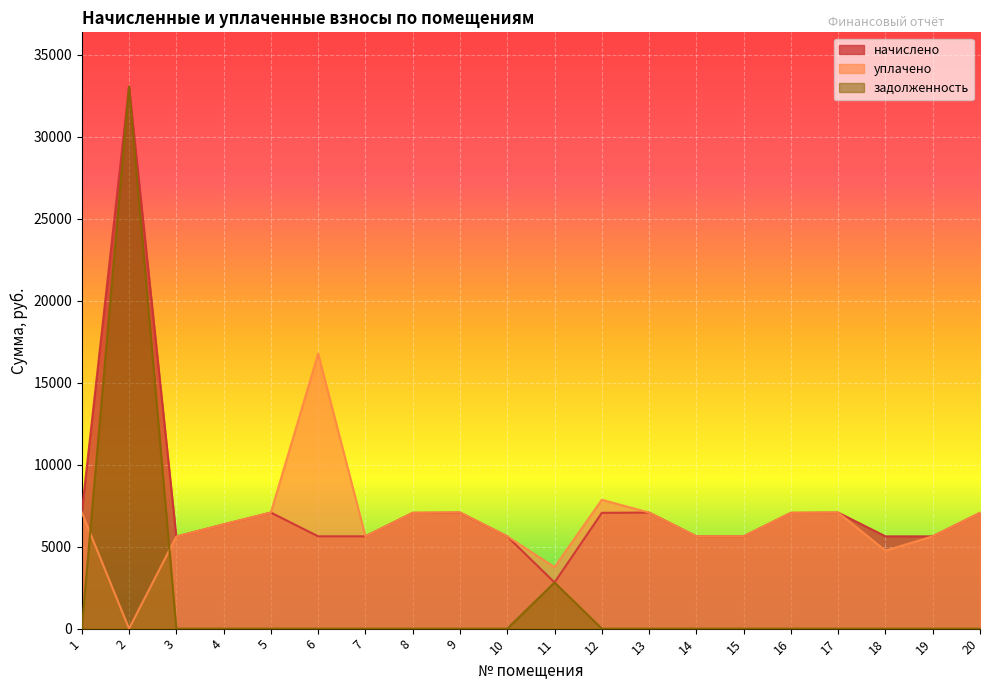

The value of задолженность at 9 is 0.0. True or false?

True